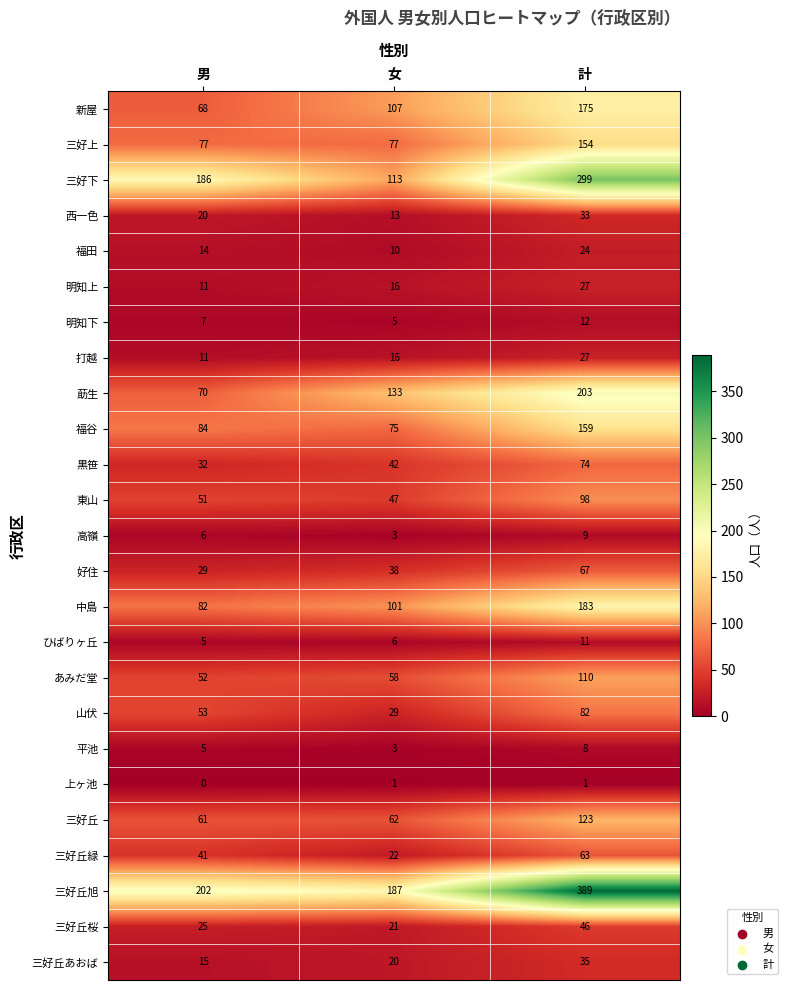

What is the spread (max minus min) of values at 女?

186